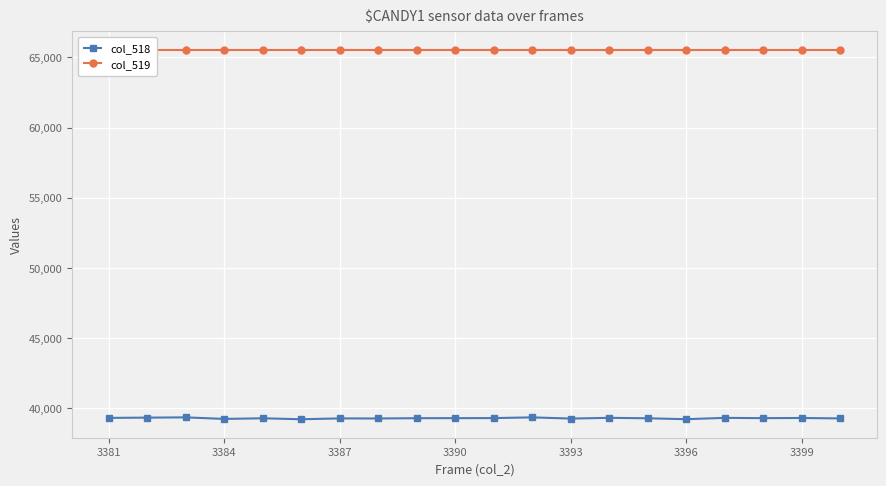

What is the minimum value shown in the chart?

39216